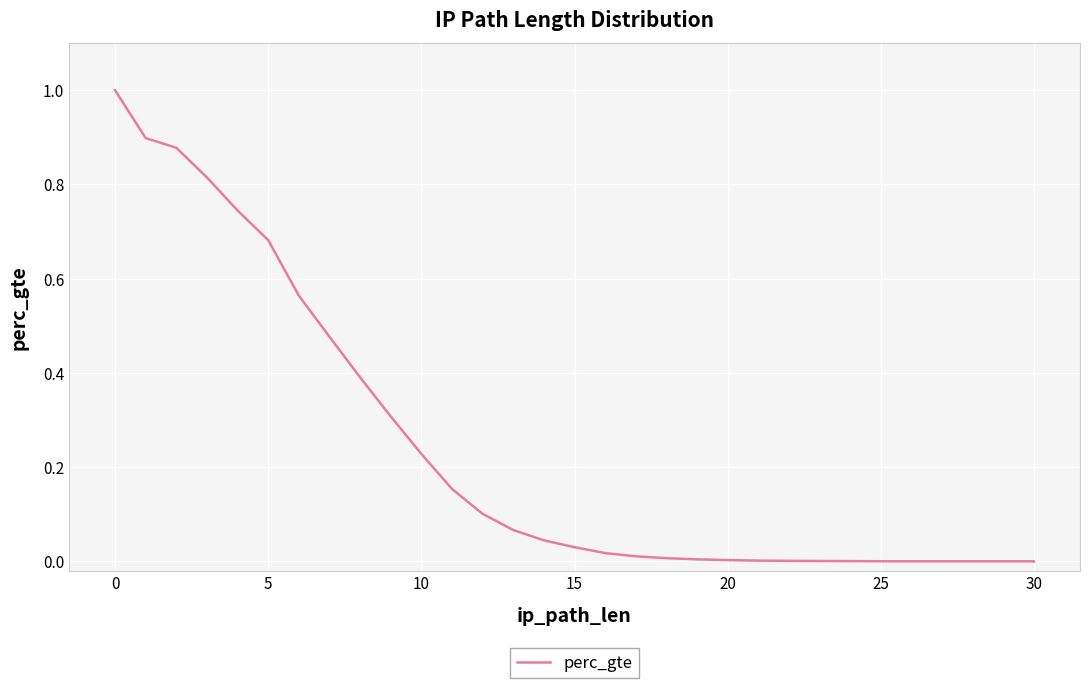

What is the difference between the maximum and minimum values?

1.0